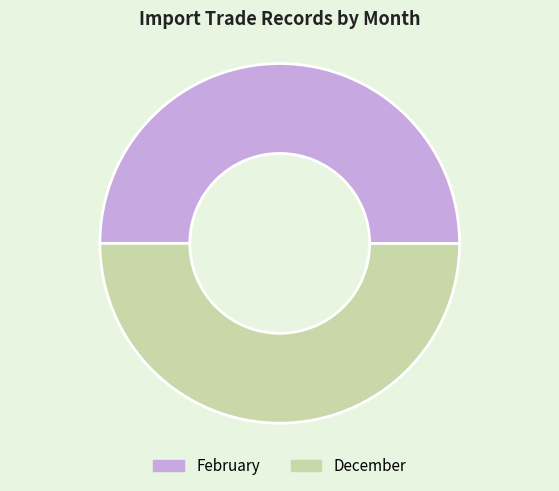

Approximately how many times larger is the value at December compared to February?

1.0